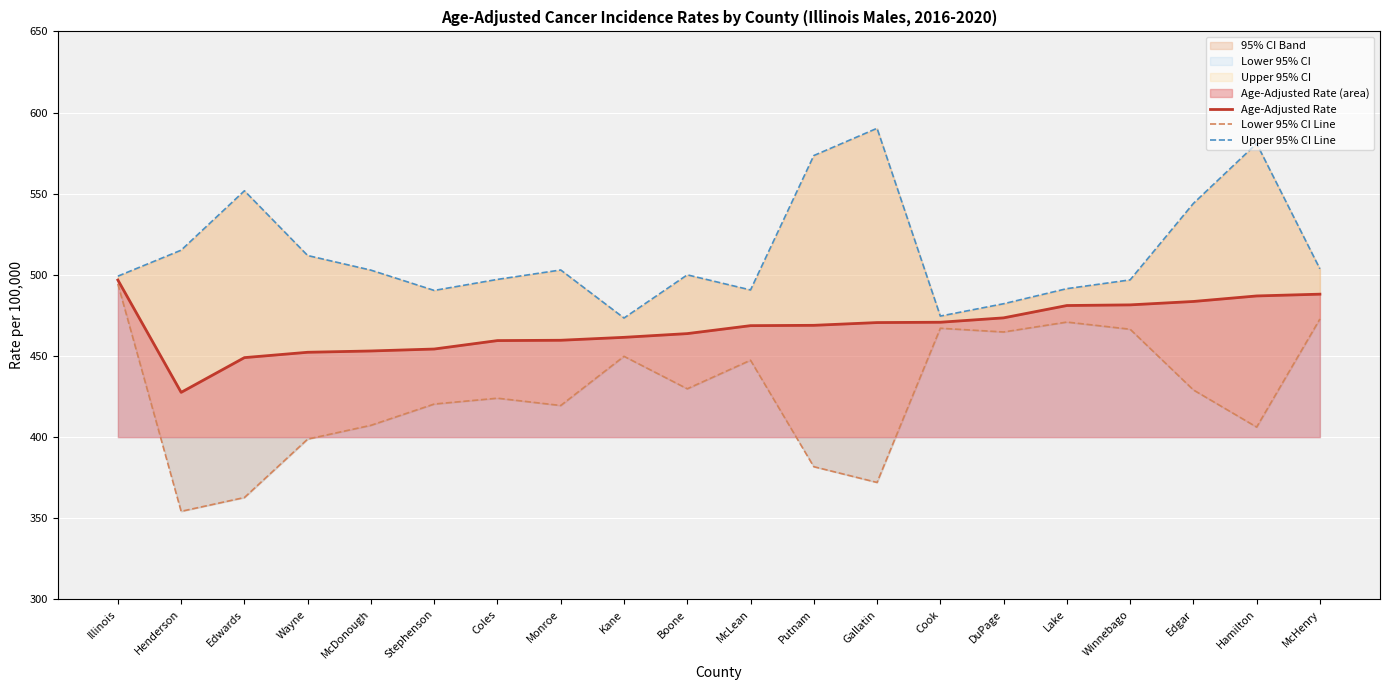

True or false: Age-Adjusted Rate and Upper 95% CI Line cross at least once.

False